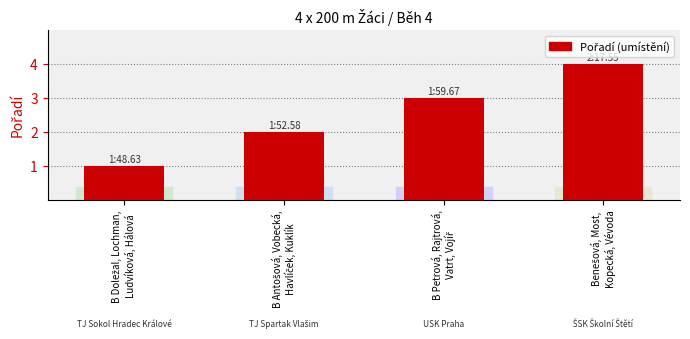

What is the sum of all values?

10